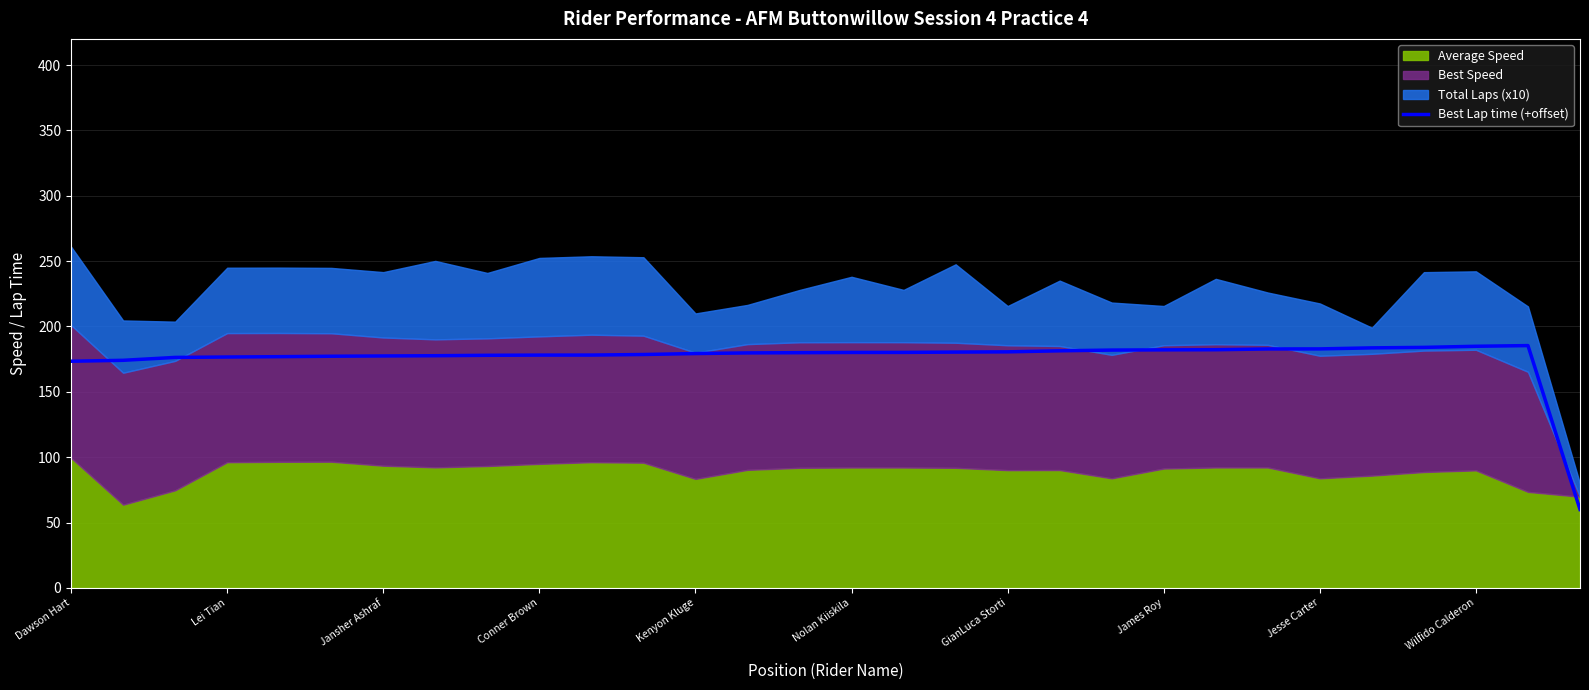

What is the minimum value for Best Lap time (+offset)?

60.0